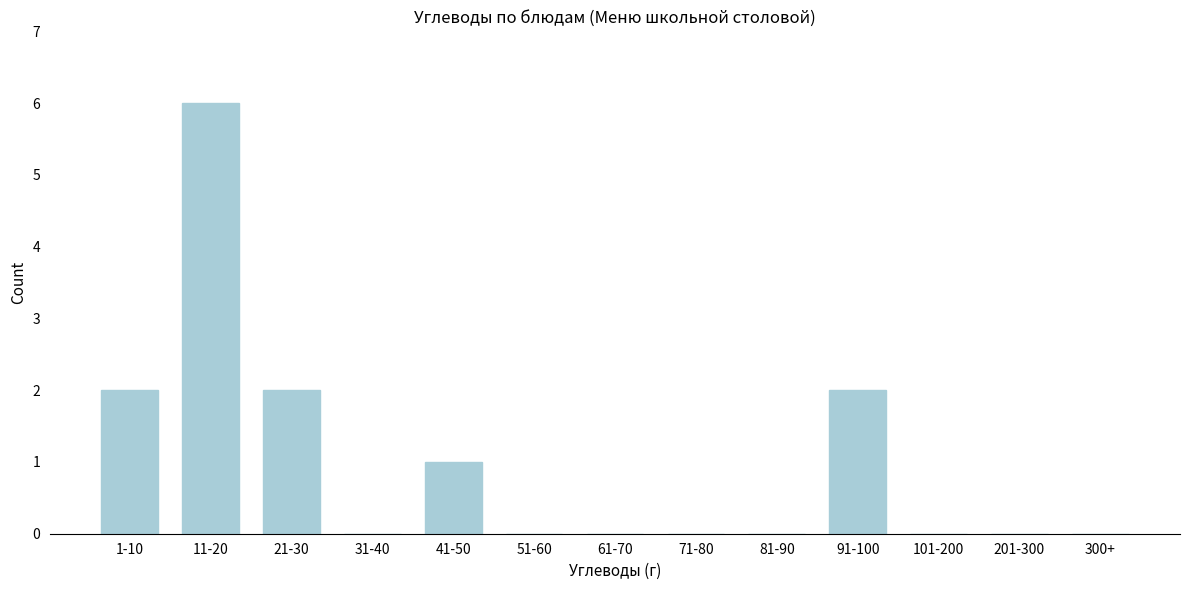

Reading left to right, extract all data points from this chart.

1-10=2	11-20=6	21-30=2	31-40=0	41-50=1	51-60=0	61-70=0	71-80=0	81-90=0	91-100=2	101-200=0	201-300=0	300+=0